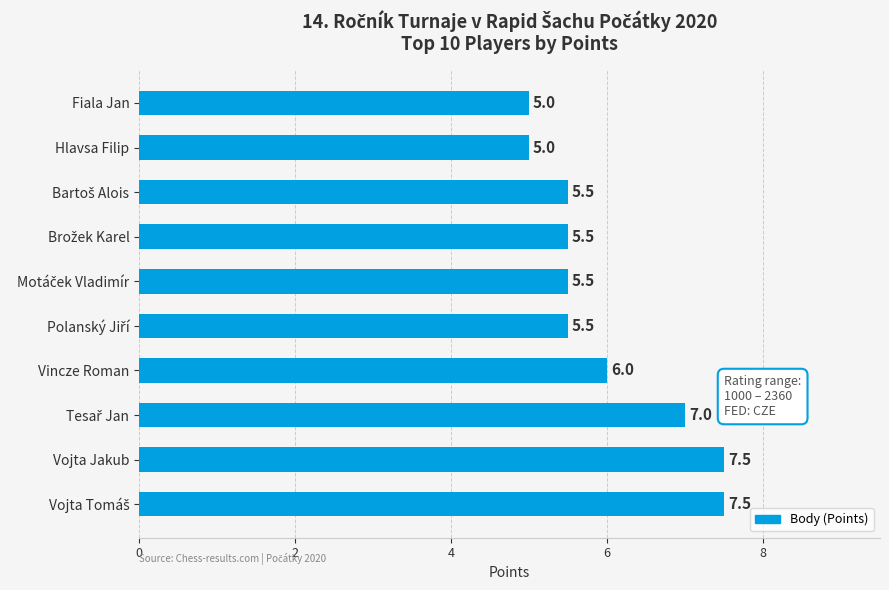

Reading top to bottom, what are all the values shown in this chart?

5.0	5.0	5.5	5.5	5.5	5.5	6.0	7.0	7.5	7.5